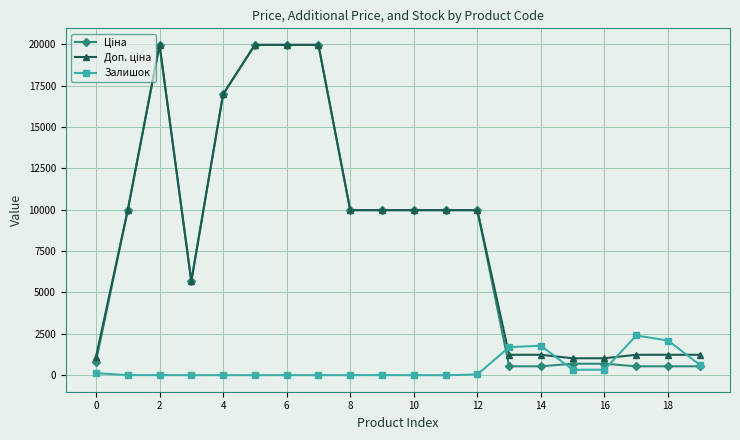

What is the maximum value shown in the chart?

19964.2